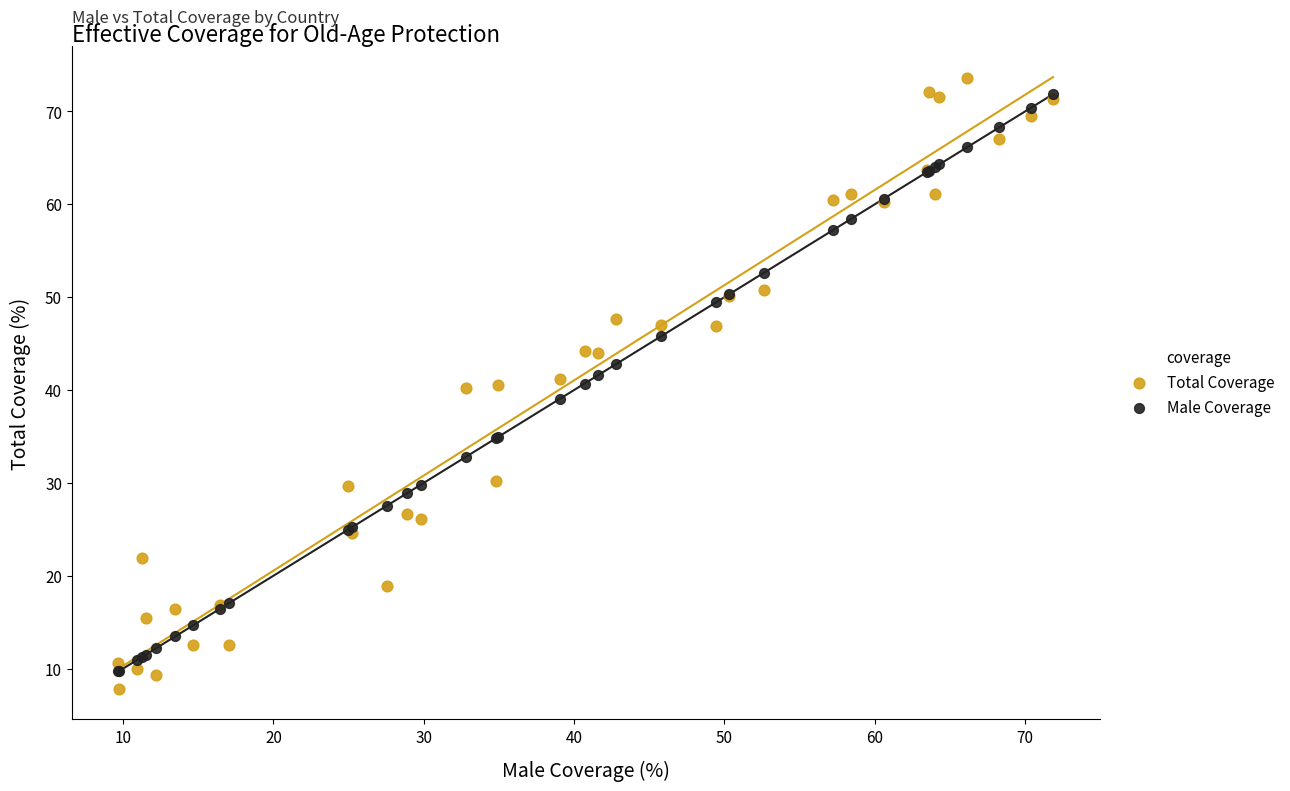

Which series has the widest spread of Y values?

Total Coverage